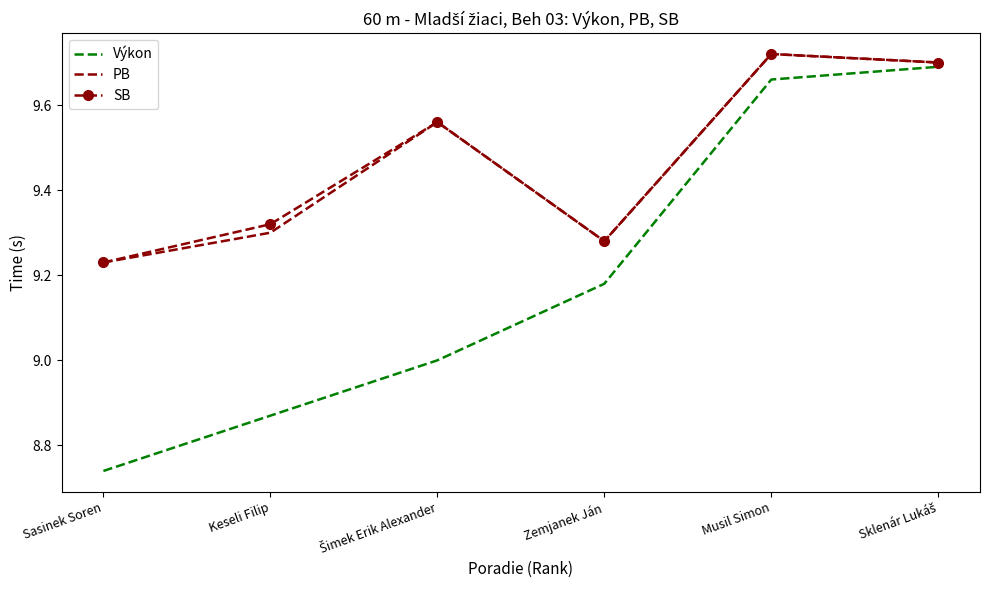

Which category has the highest value in the PB series?

Musil Simon